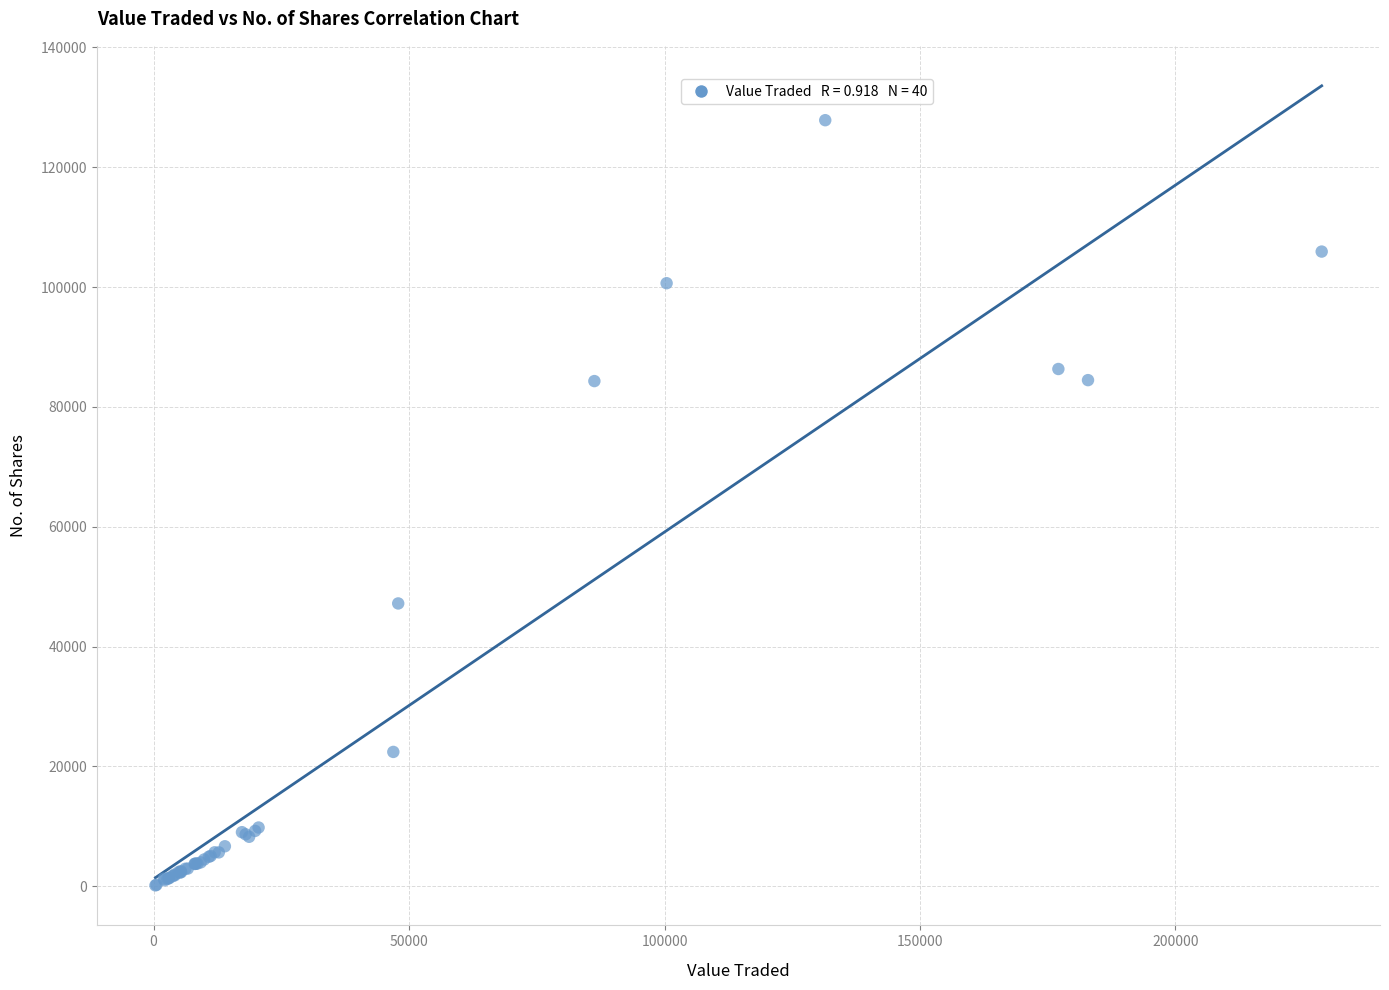

What Y value in the scatter plot is closest to 63994?

47203